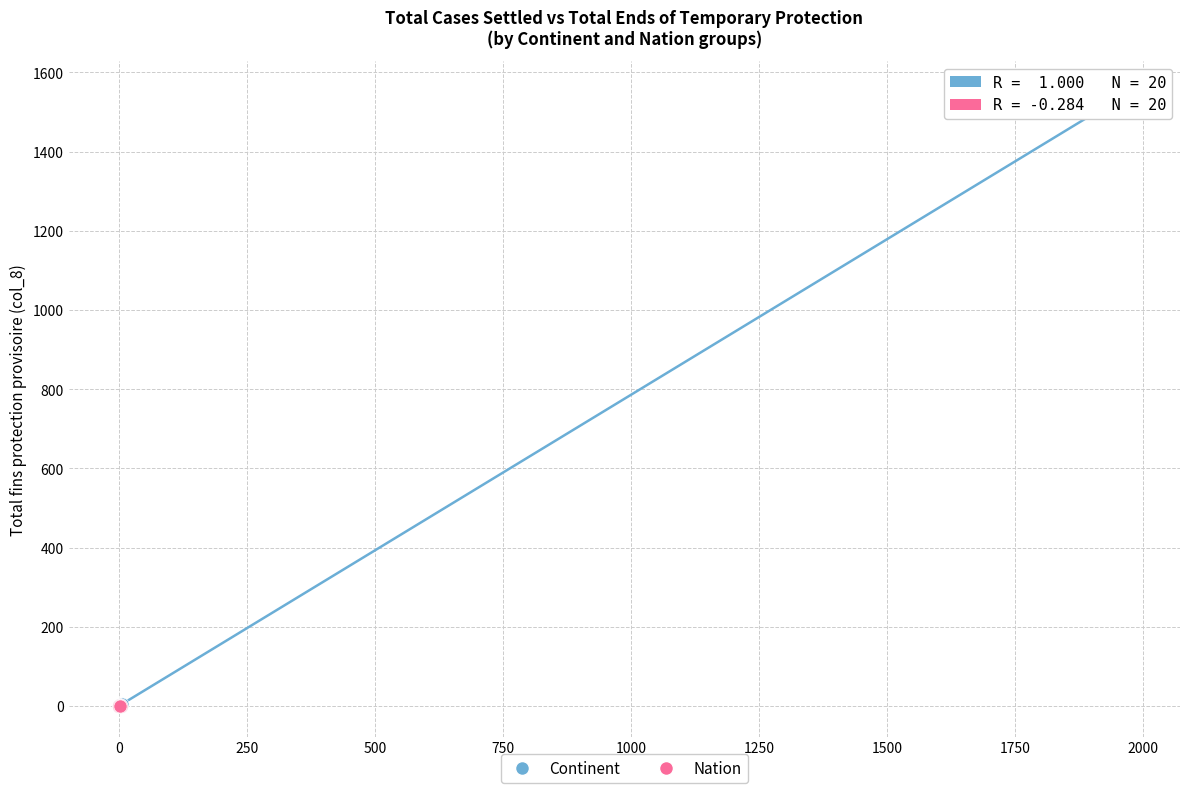

Which series reaches the maximum Y coordinate?

Continent